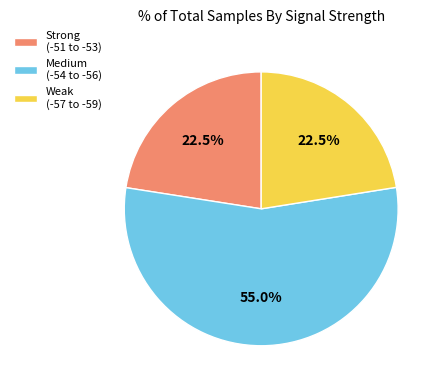

Combined, do Strong (-51 to -53) and Medium (-54 to -56) account for over 50%?

Yes